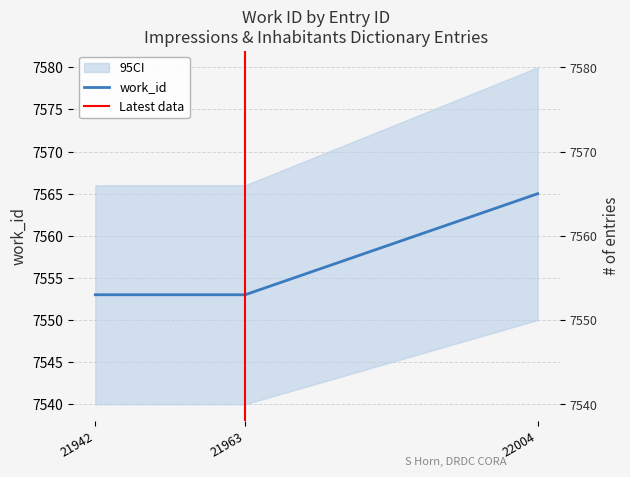

What is the difference between the maximum and second lowest values?

12